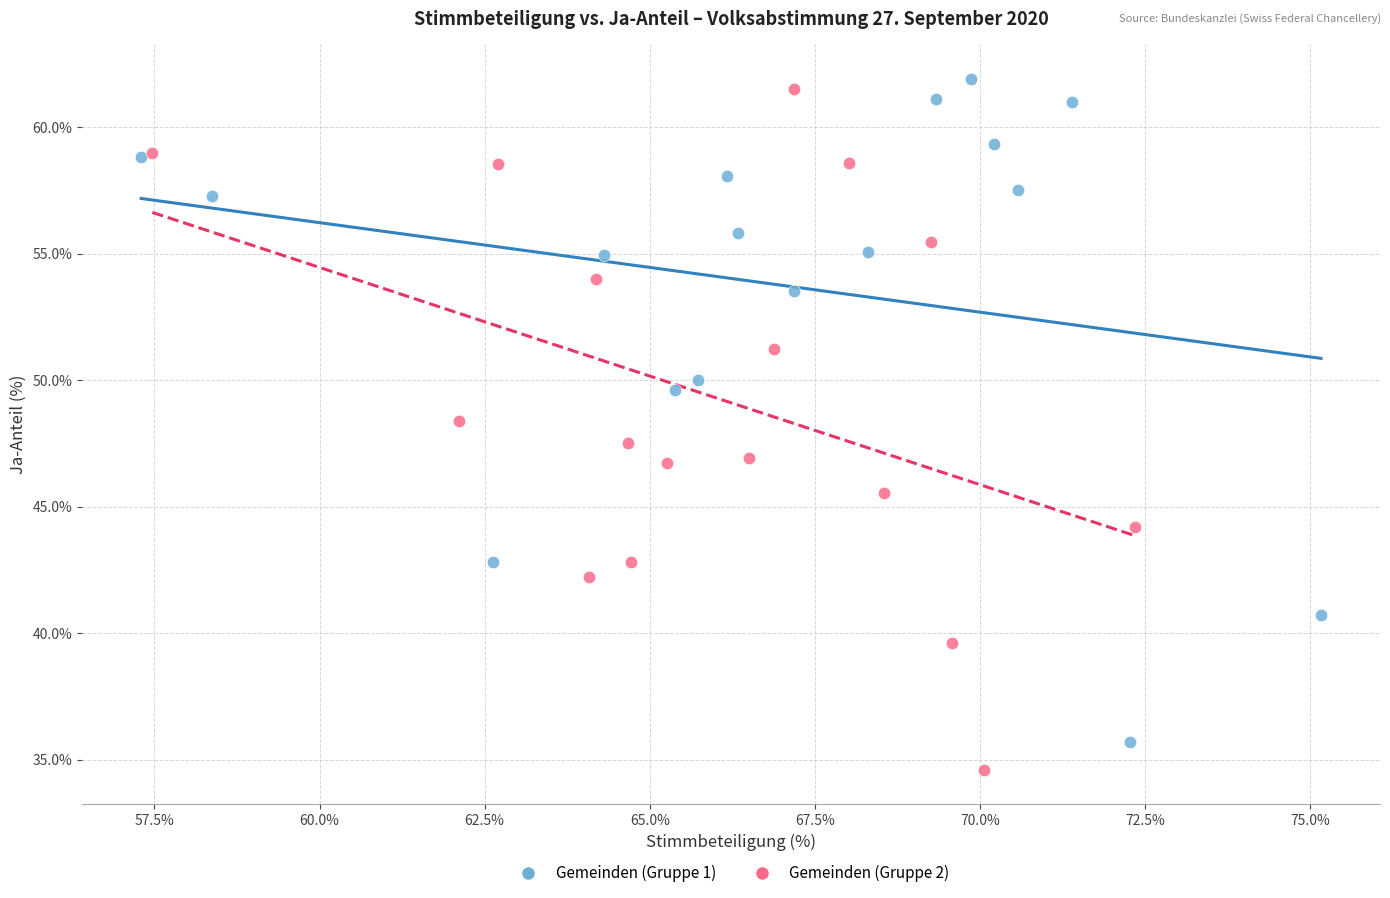

What are all the series names shown in the legend?

Gemeinden (Gruppe 1), Gemeinden (Gruppe 2)